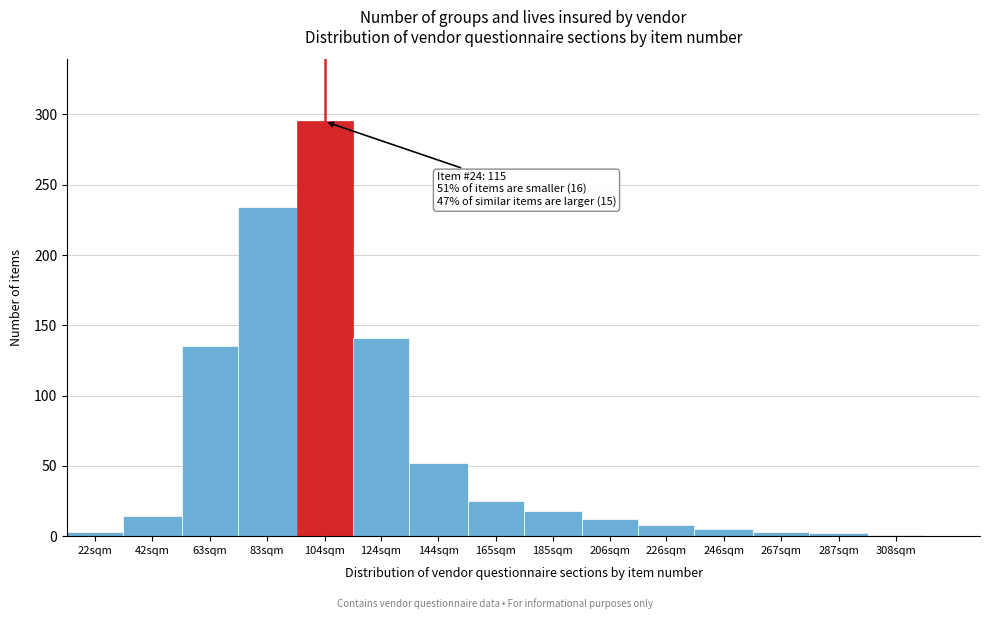

Is it true that the value at 83sqm is 307?

False